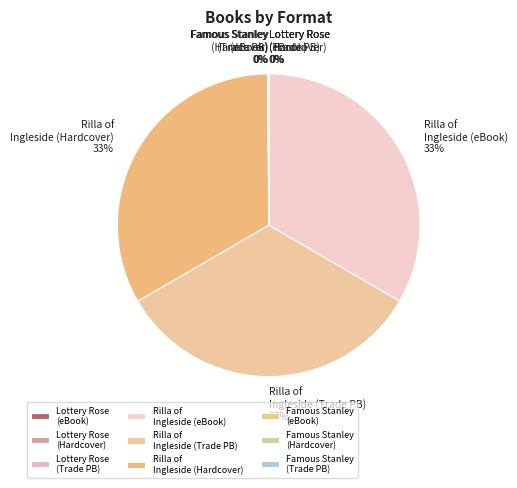

The Rilla of Ingleside (Hardcover) slice represents 43% of the pie. True or false?

False